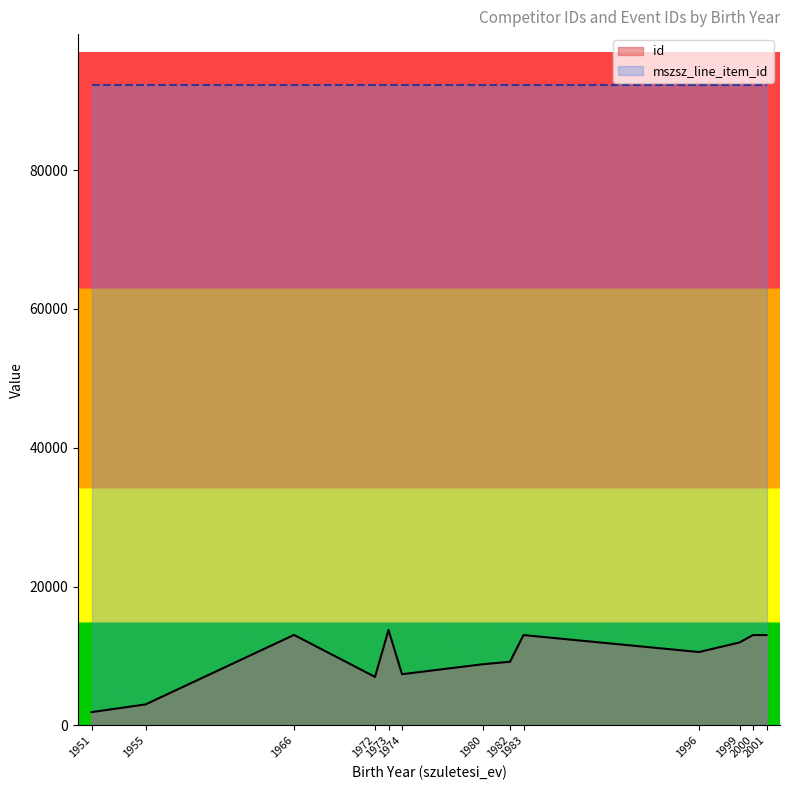

What is the sum of all id values?

125767